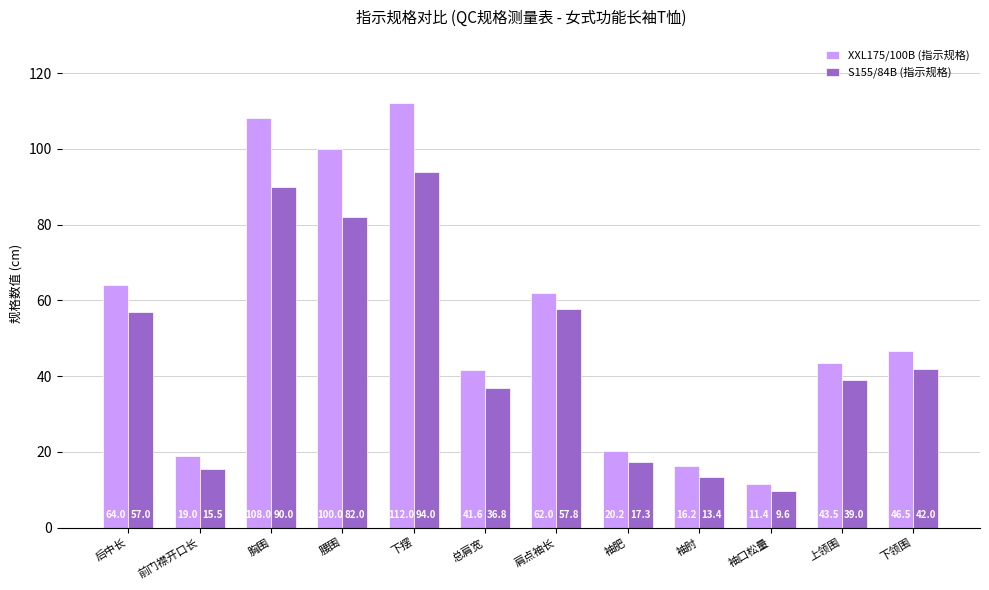

What is the spread (max minus min) of values at 袖肥?

2.9